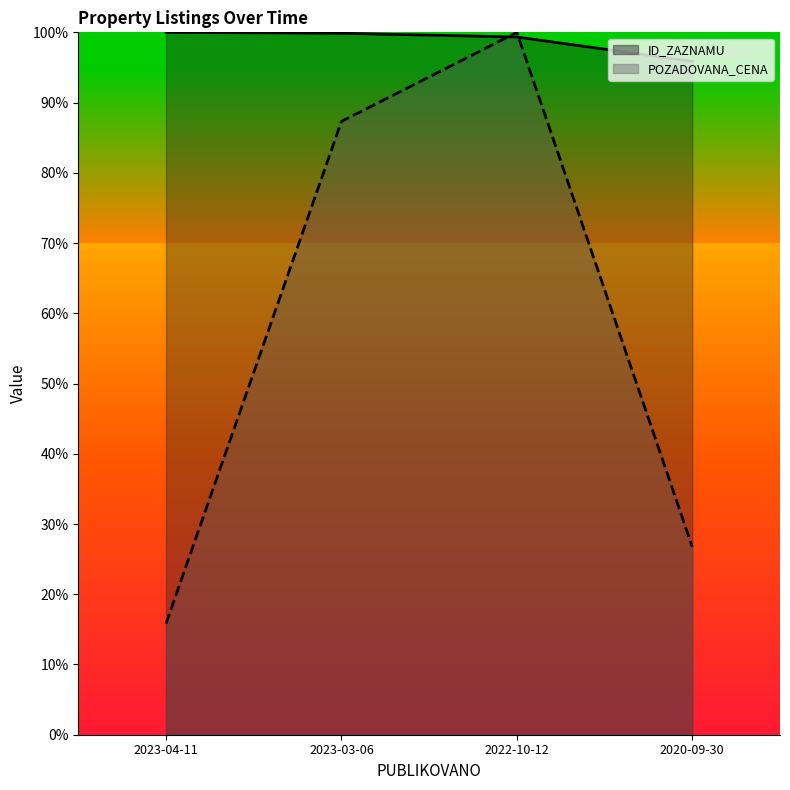

Which series changed the most between 2023-04-11 and 2020-09-30?

POZADOVANA_CENA